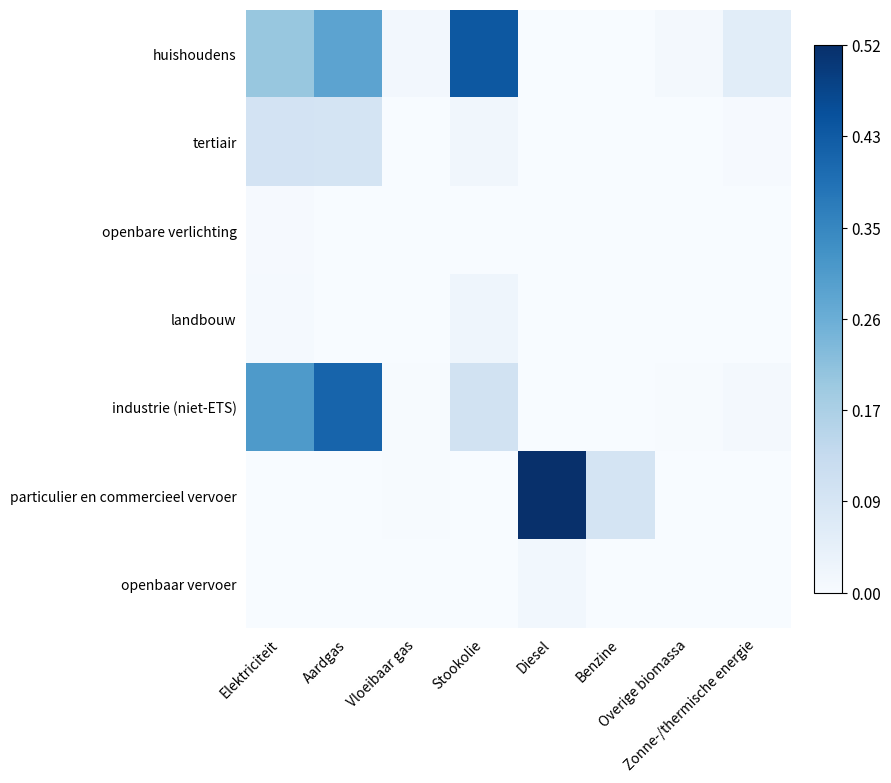

Which has a higher value, Stookolie or Benzine?

Stookolie